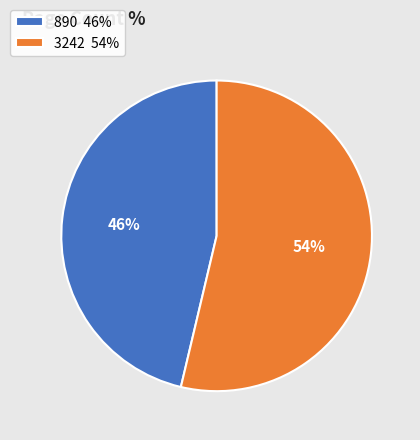

How many segments does this pie chart have?

2